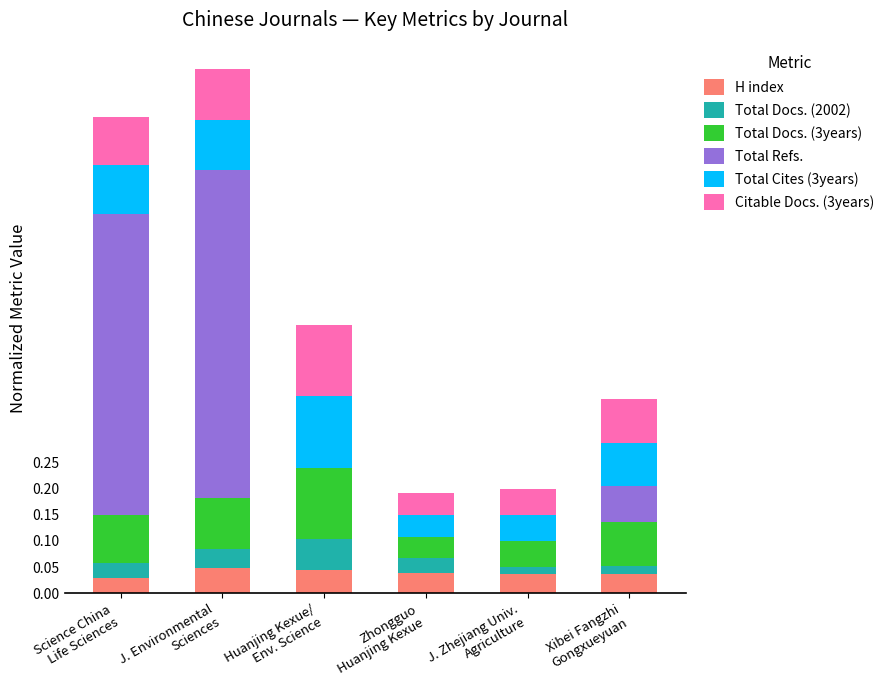

What is the average value of the Total Cites (3years) series?

0.1